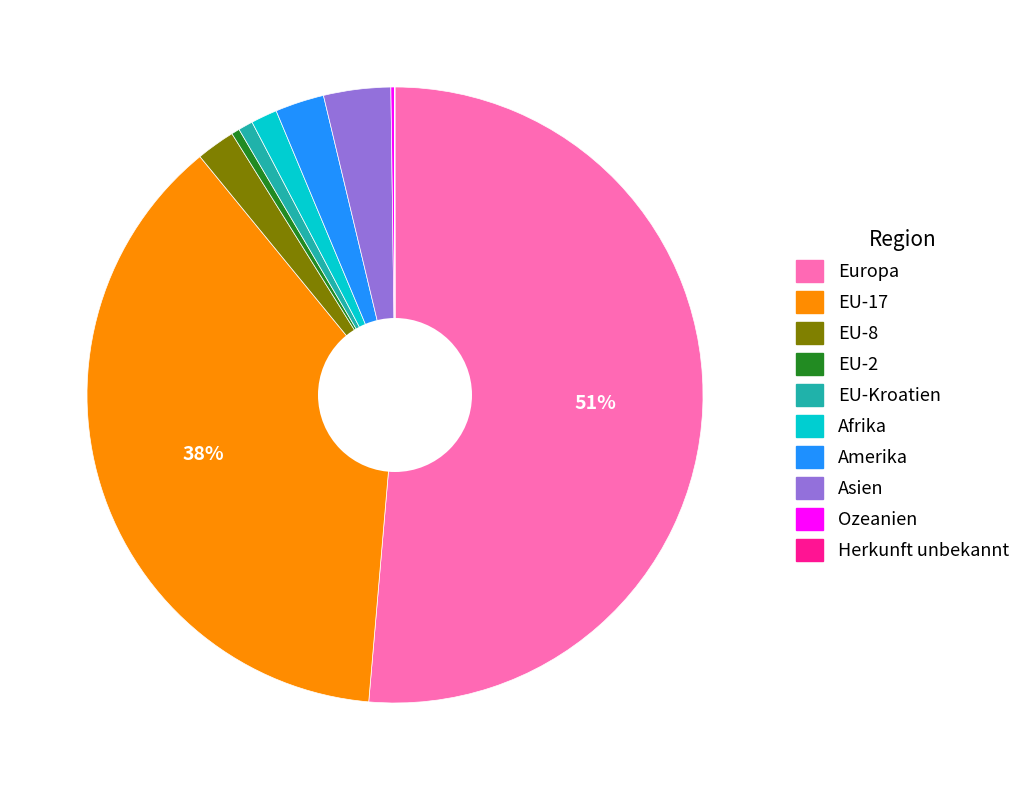

What percentage is the EU-17 slice, to the nearest percent?

38%